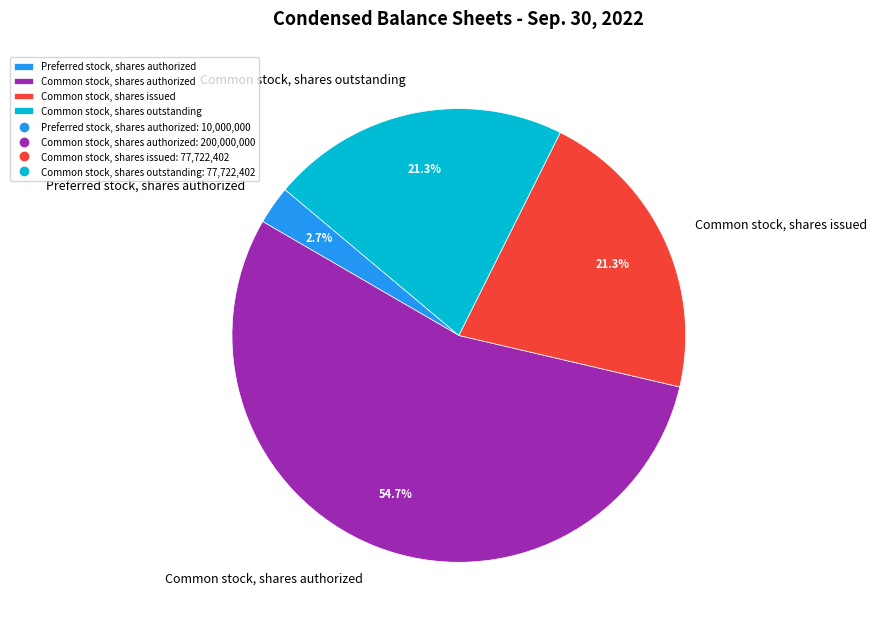

What percentage is the Common stock, shares authorized slice, to the nearest percent?

55%